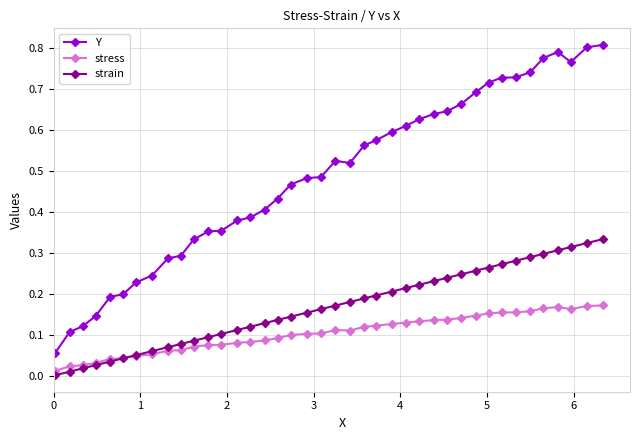

Rank the series by their maximum value, from lowest to highest.

stress, strain, Y